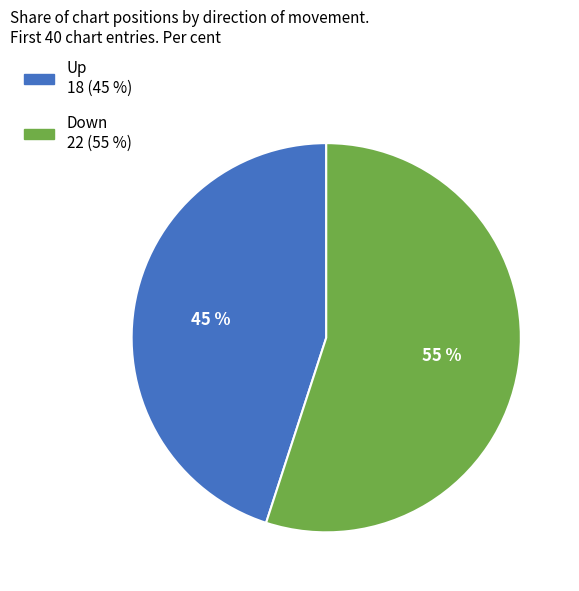

To the nearest percent, what is the average slice percentage?

50%